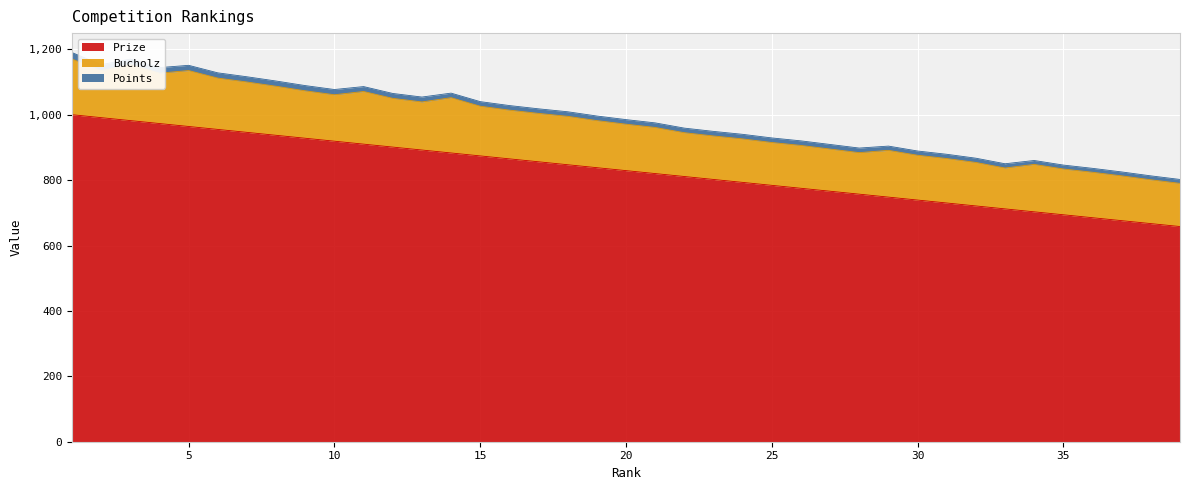

What is the spread (max minus min) of values at 29?

735